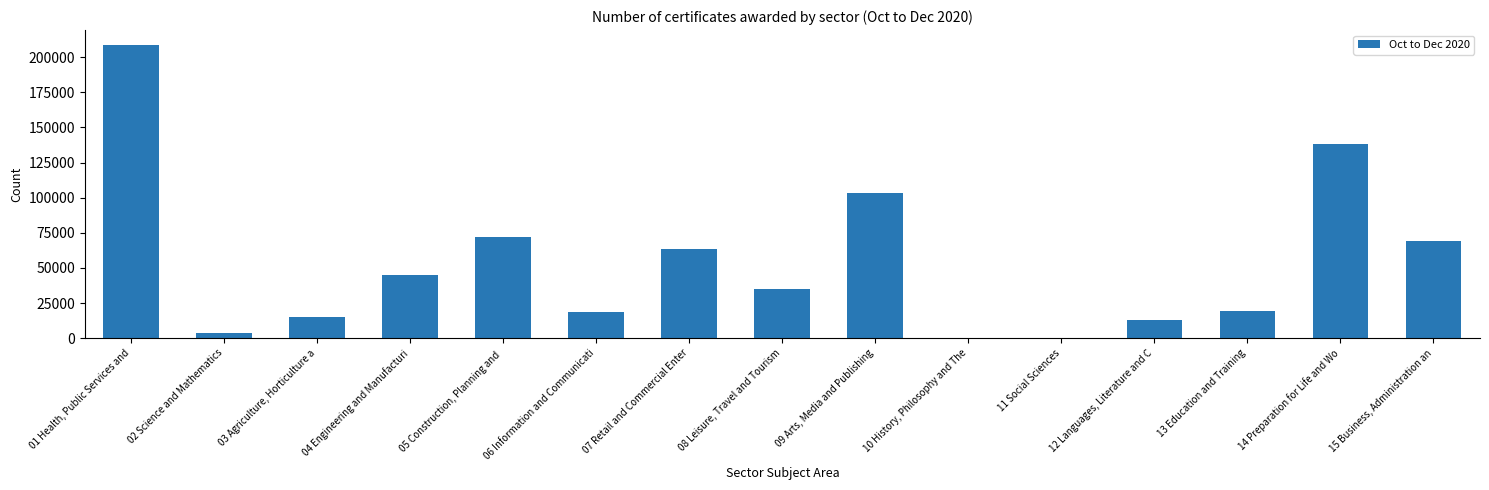

The value at 01 Health, Public Services and is 208920. True or false?

True